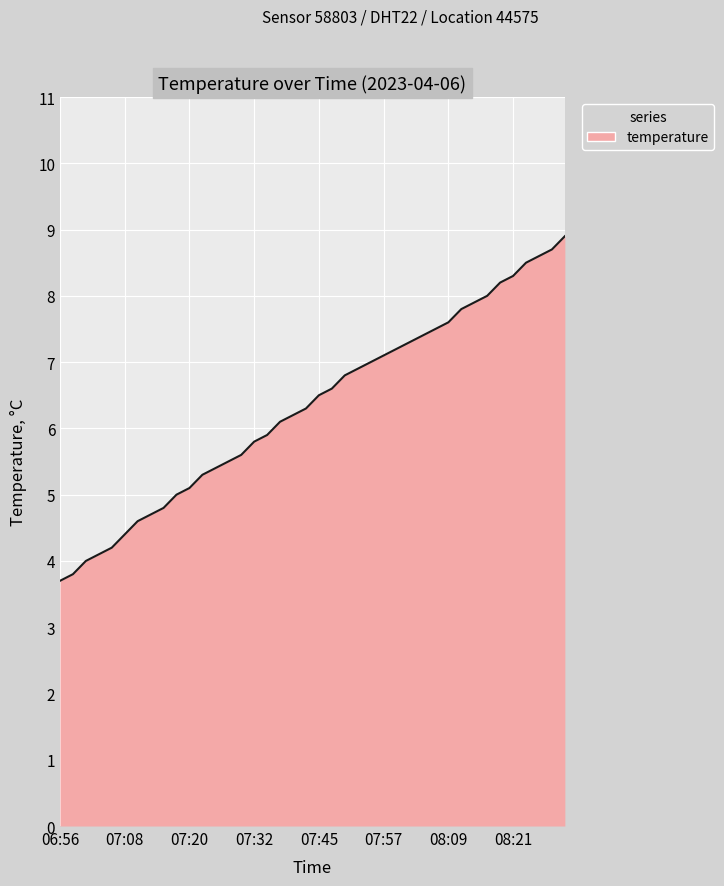

What is the minimum value shown in the chart?

3.7